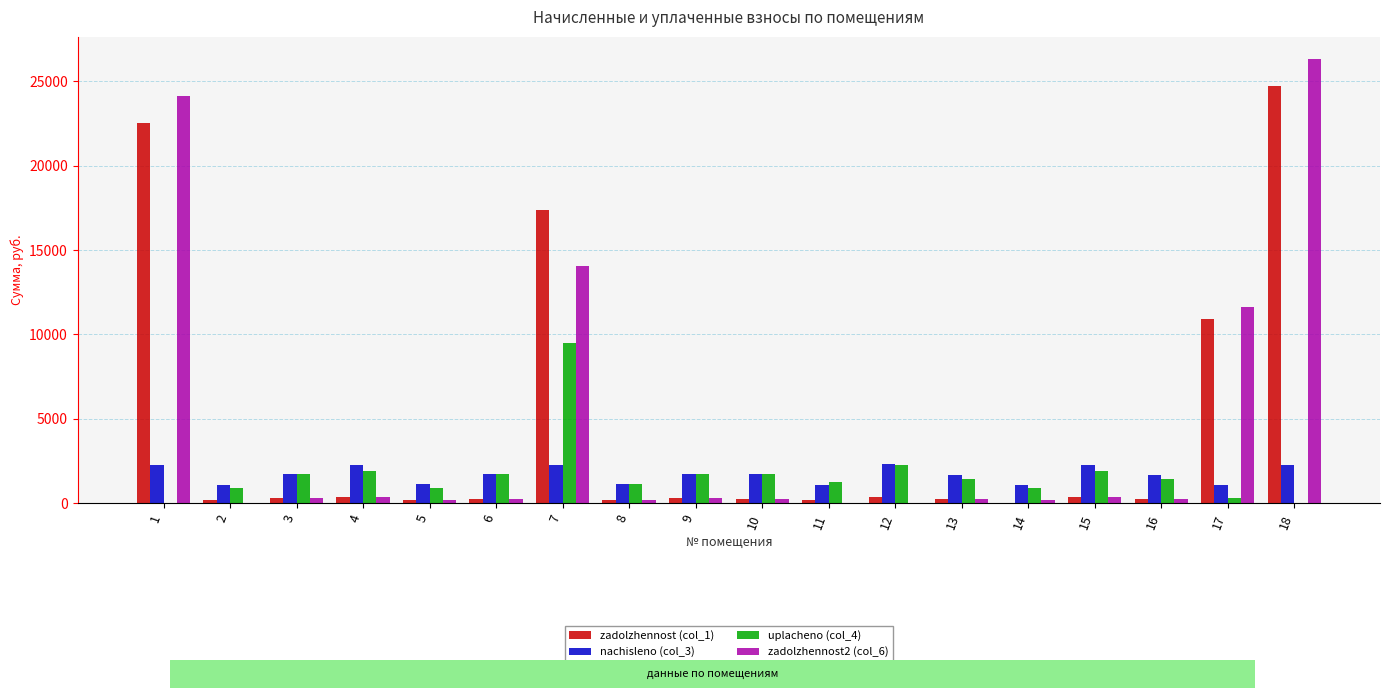

What is the total value across all series at 5?

2446.0